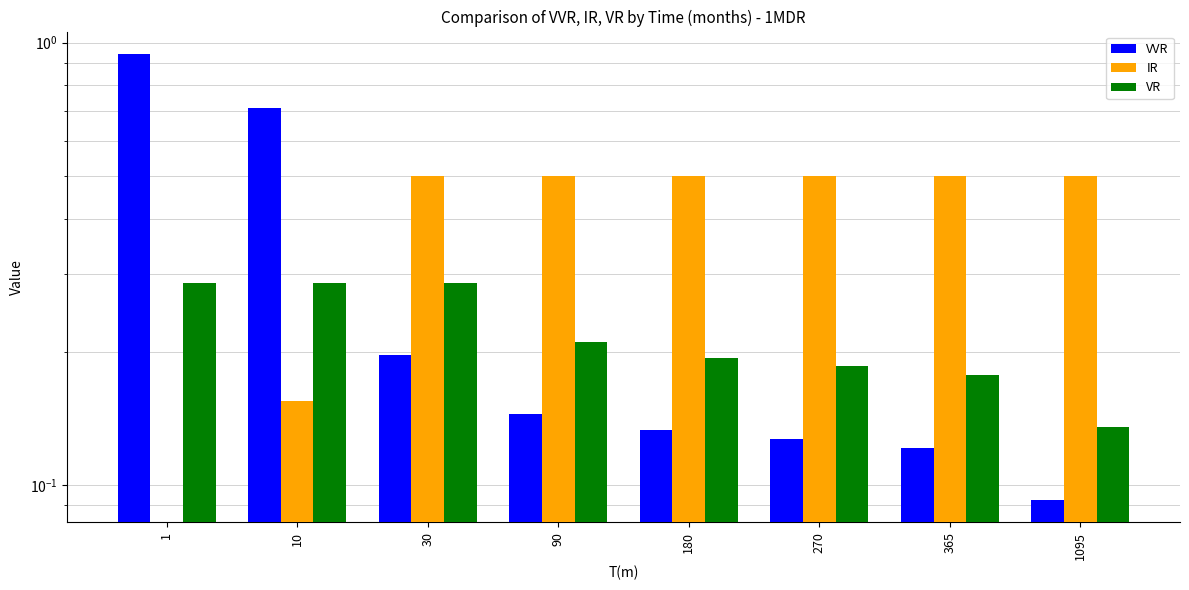

How many bars are there in total?

24